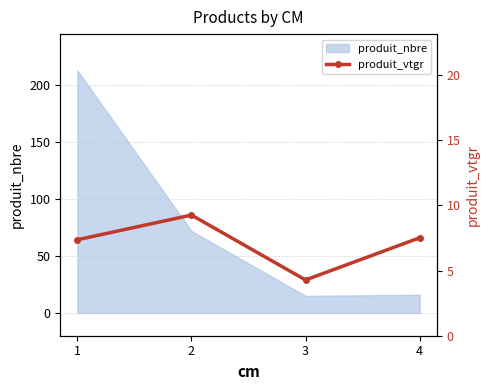

At which category does produit_nbre reach its first local valley?

3